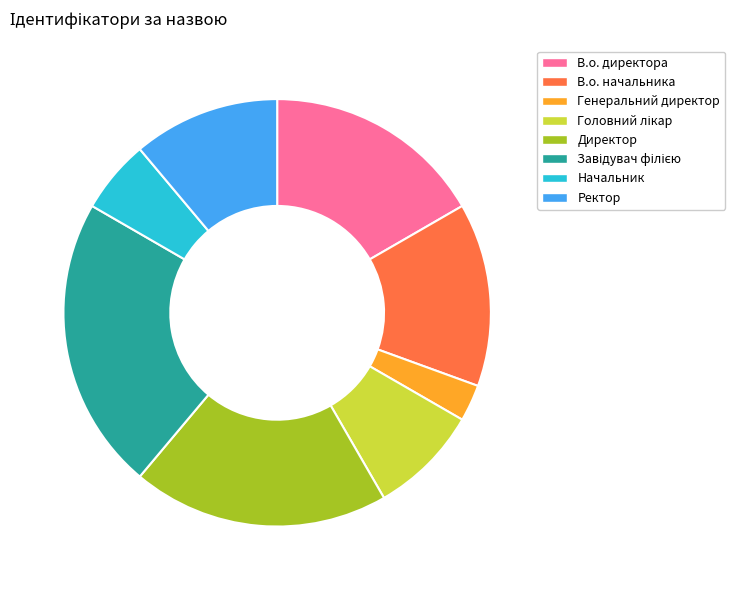

What is the smallest slice in the pie chart?

Генеральний директор